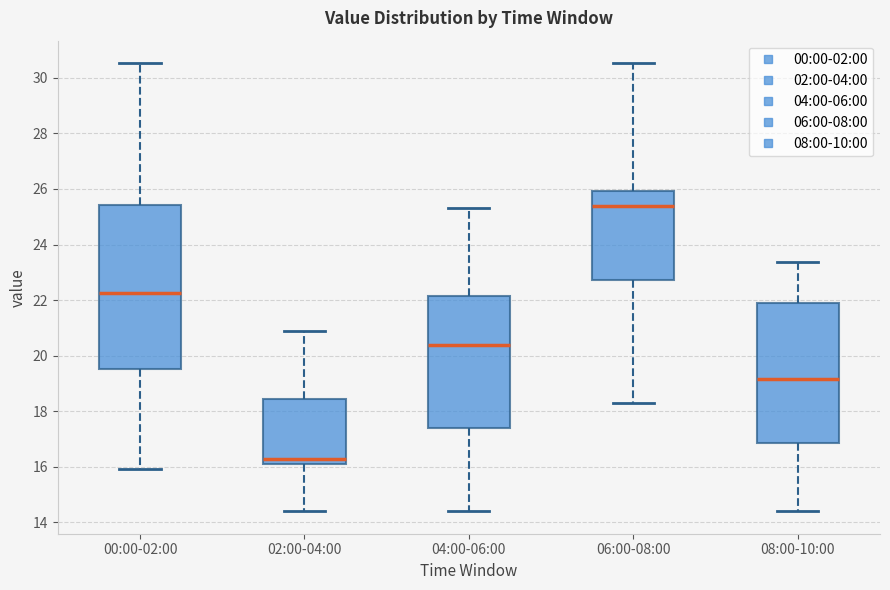

Reading left to right, read every box against the y-axis: the position of its median line, the range the box covers, and the ends of its whiskers. The values are not printed on the chart, so give them approximately, as read against the axis.

00:00-02:00: median 22.2, box 19.6 to 25.4, whiskers 16.0 to 30.6
02:00-04:00: median 16.2 (just above the box's lower edge), box 16.2 to 18.4, whiskers 14.4 to 21.0
04:00-06:00: median 20.4, box 17.4 to 22.2, whiskers 14.4 to 25.4
06:00-08:00: median 25.4, box 22.8 to 26.0, whiskers 18.4 to 30.6
08:00-10:00: median 19.2, box 16.8 to 22.0, whiskers 14.4 to 23.4